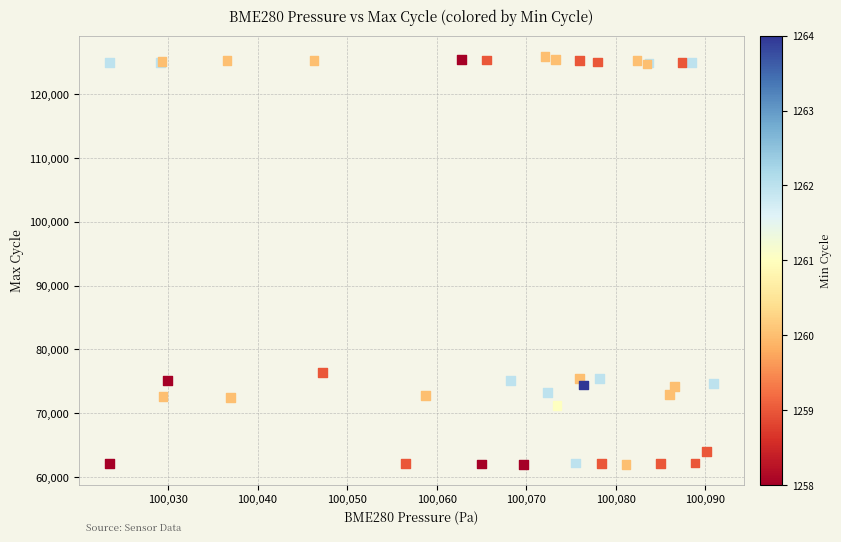

What Y value in the scatter plot is closest to 93952?

76391